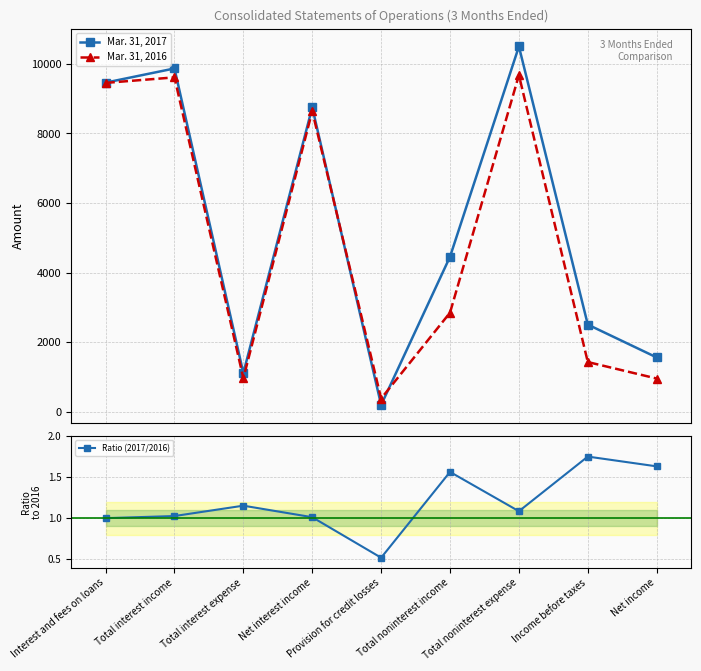

What is the minimum value shown in the chart?

0.5